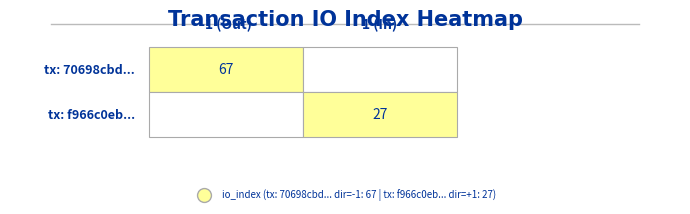

Which series has the widest spread of values?

70698cbd18a7c02d23c620b93a71e243659faae